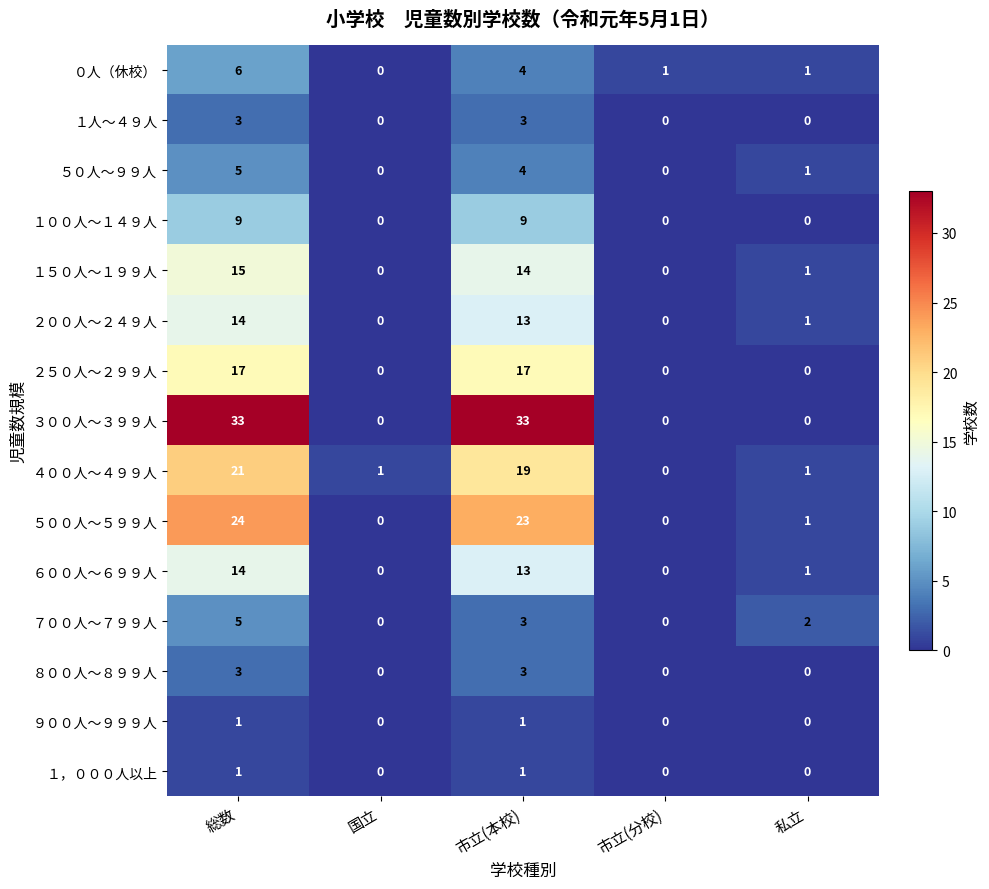

True or false: ４００人～４９９人 has a value of 32 at 市立(本校).

False